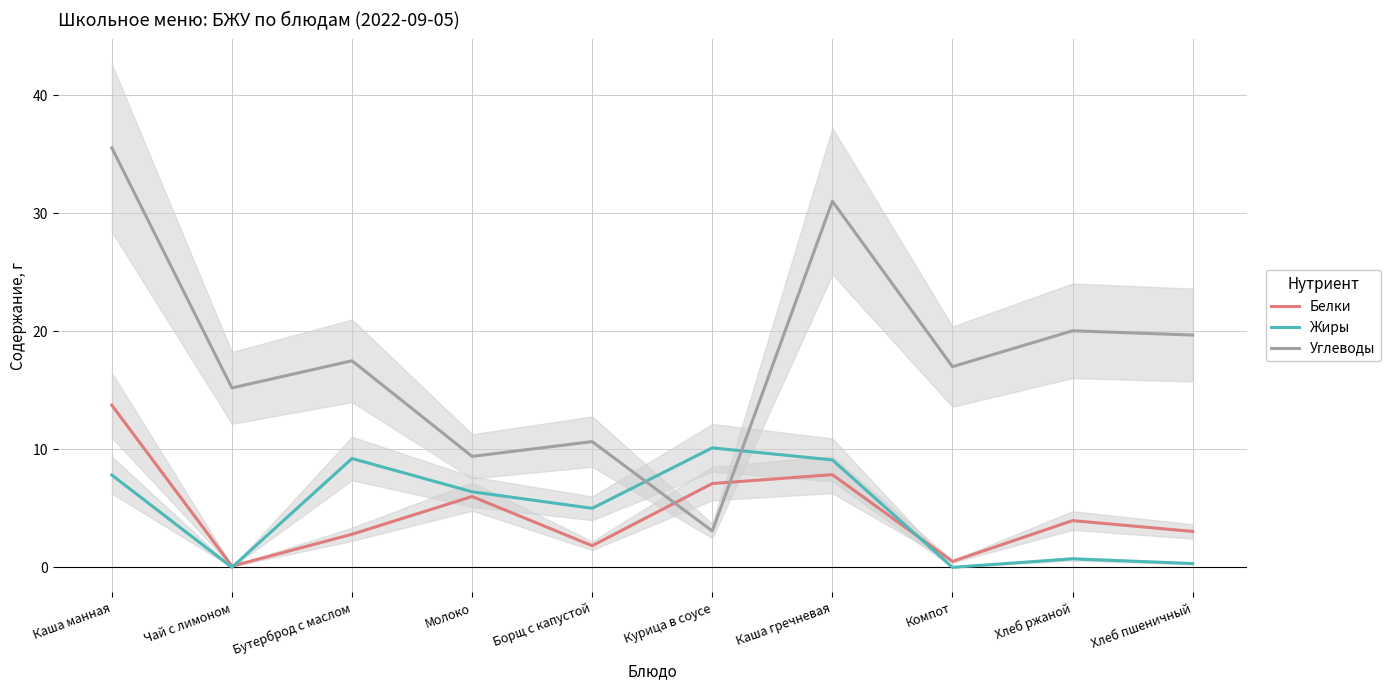

True or false: Белки has more than 2 interior local peaks.

True